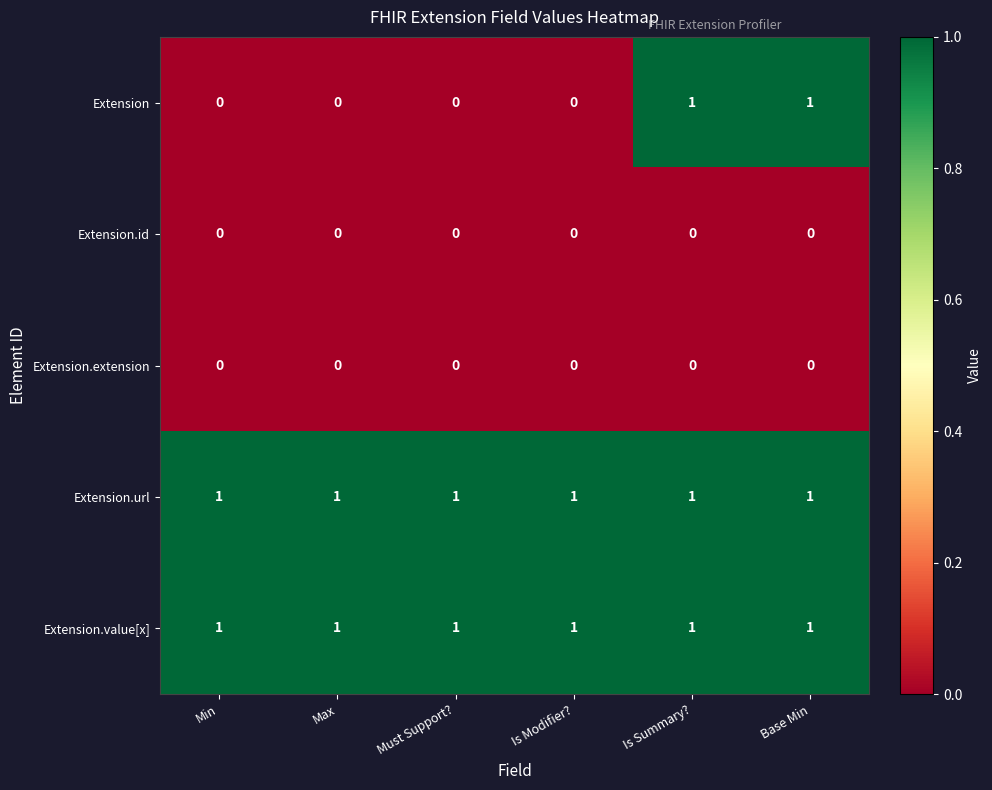

How many data points does each series have?

6